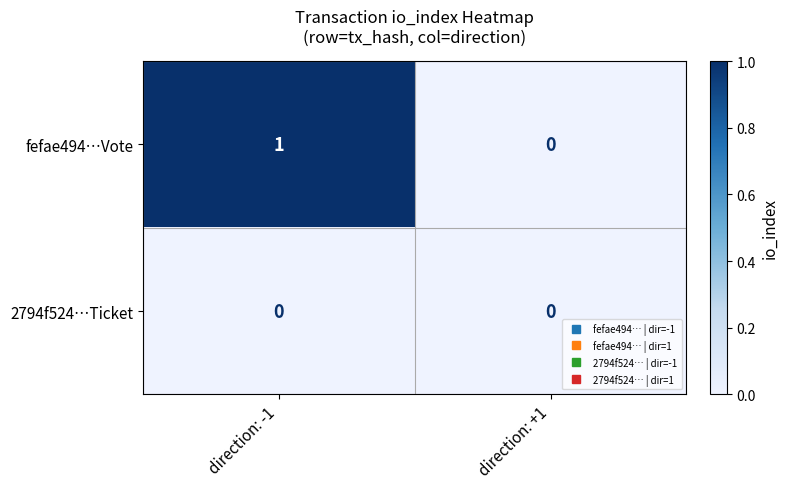

Reading right to left, transcribe all the data shown in this chart.

fefae494…Vote: direction: +1=0	direction: -1=1
2794f524…Ticket: direction: +1=0	direction: -1=0